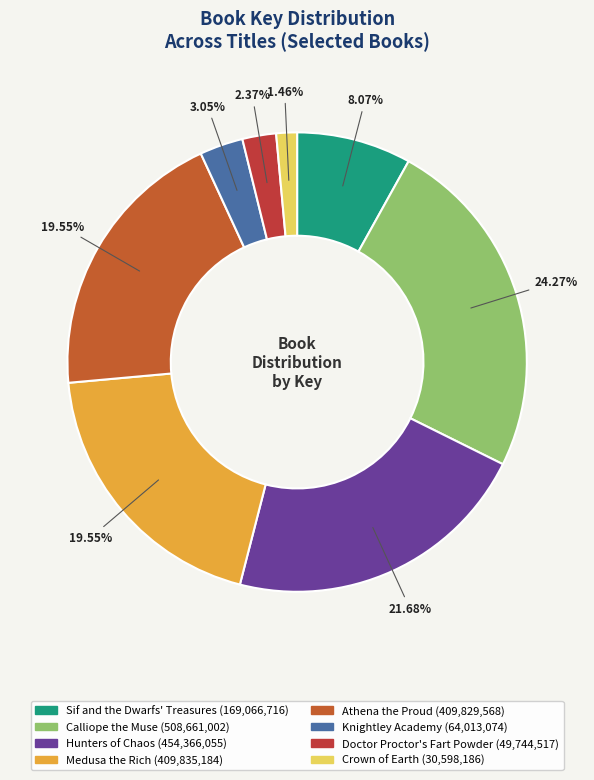

What percentage is NOT represented by Doctor Proctor's Fart Powder?

97.6%